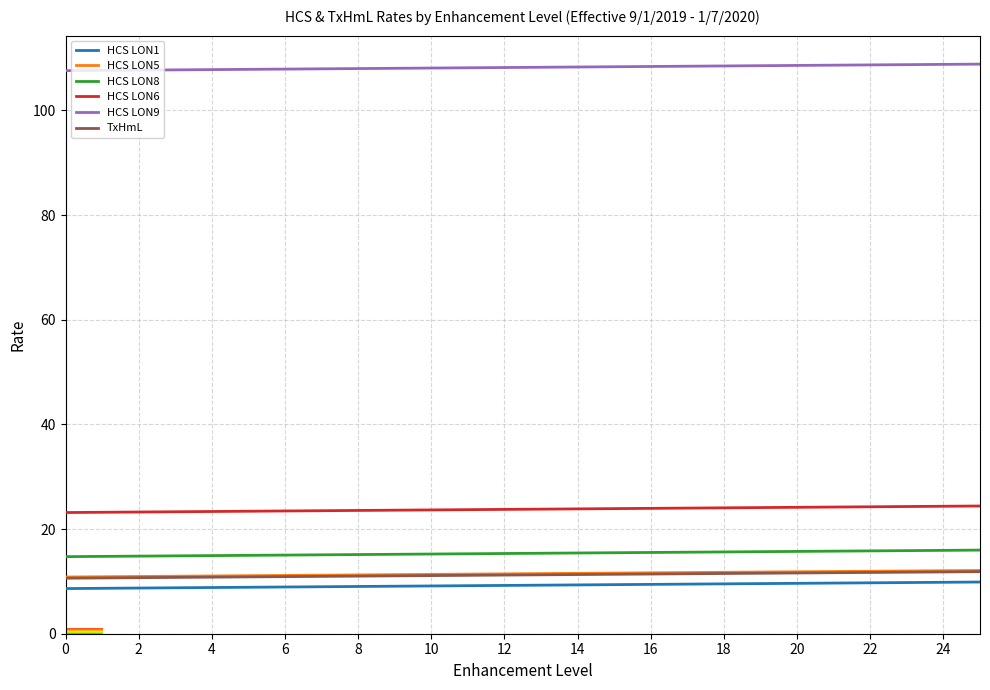

What is the maximum value shown in the chart?

108.9